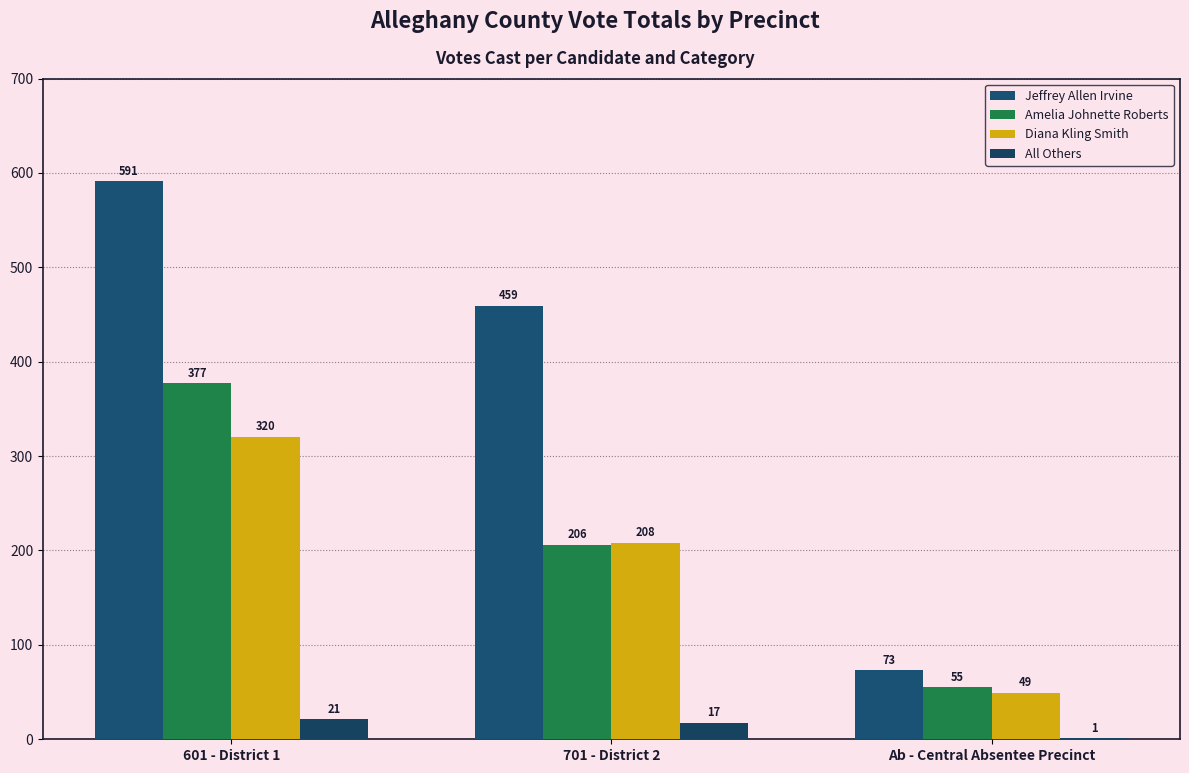

True or false: Diana Kling Smith has a value of 145 at 601 - District 1.

False